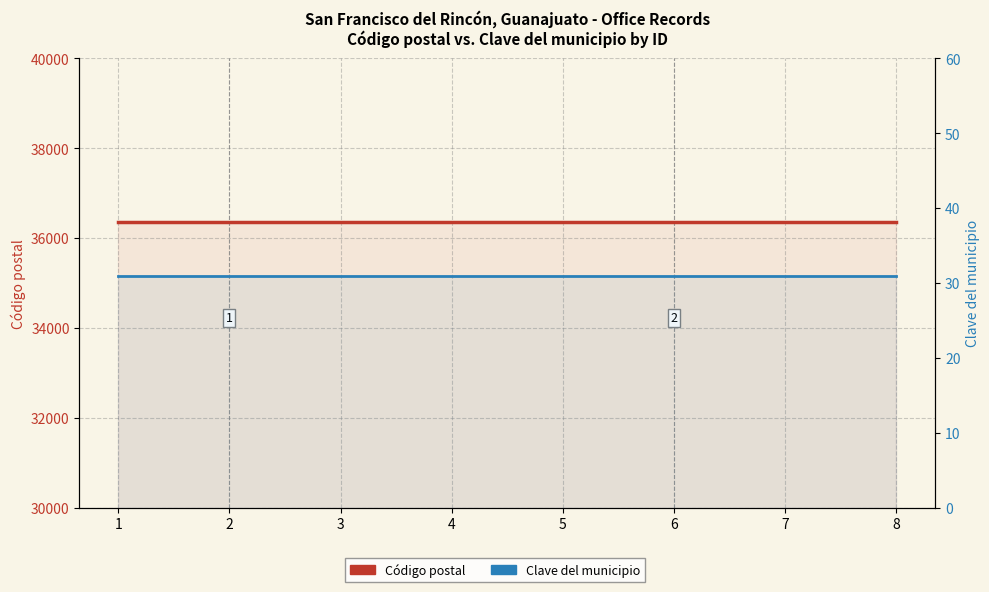

What is the smallest value displayed?

31